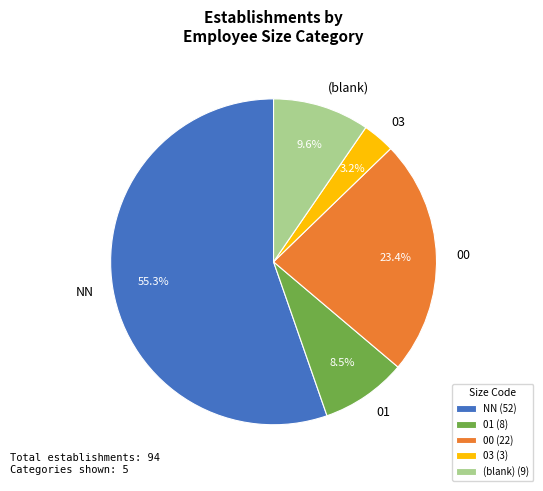

How many segments does this pie chart have?

5